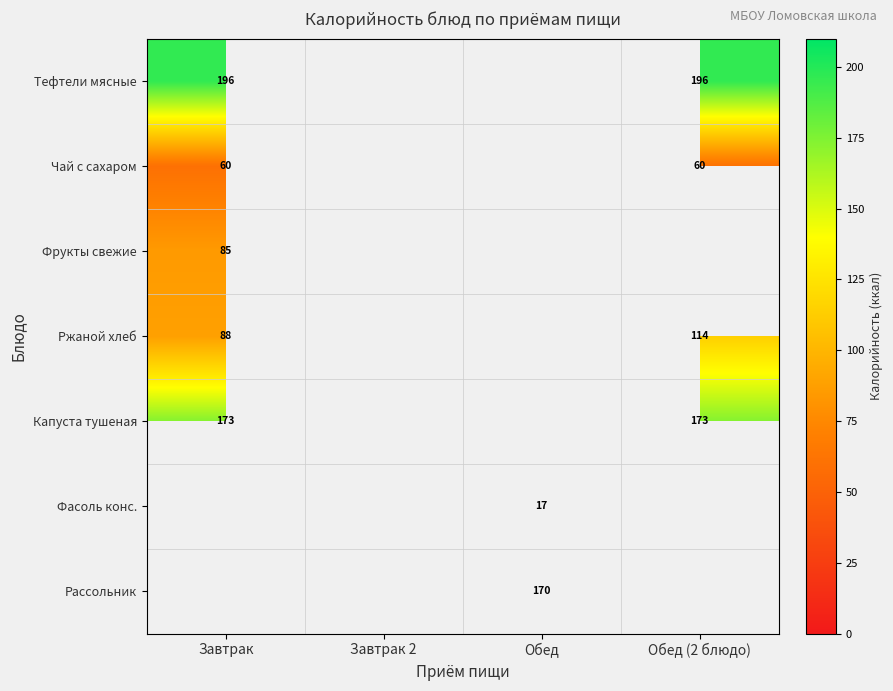

At how many categories does at least one series exceed 136?

3